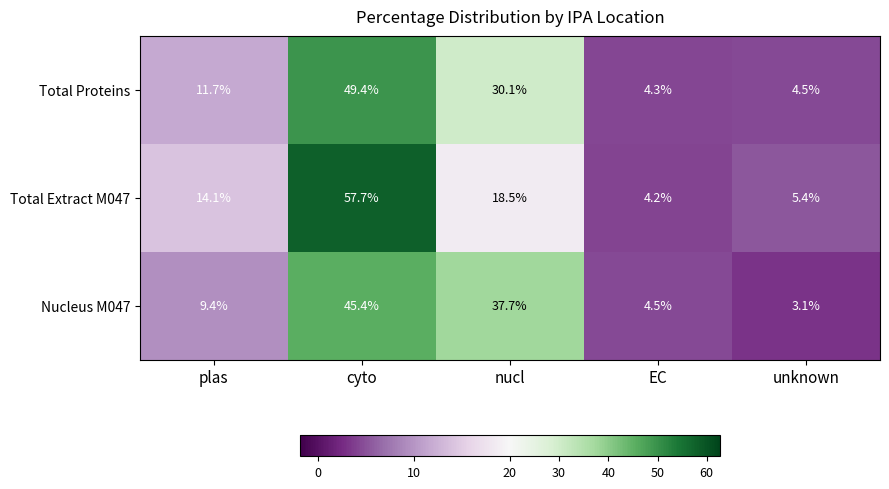

Rank the series at EC from highest to lowest value.

Nucleus M047, Total Proteins, Total Extract M047